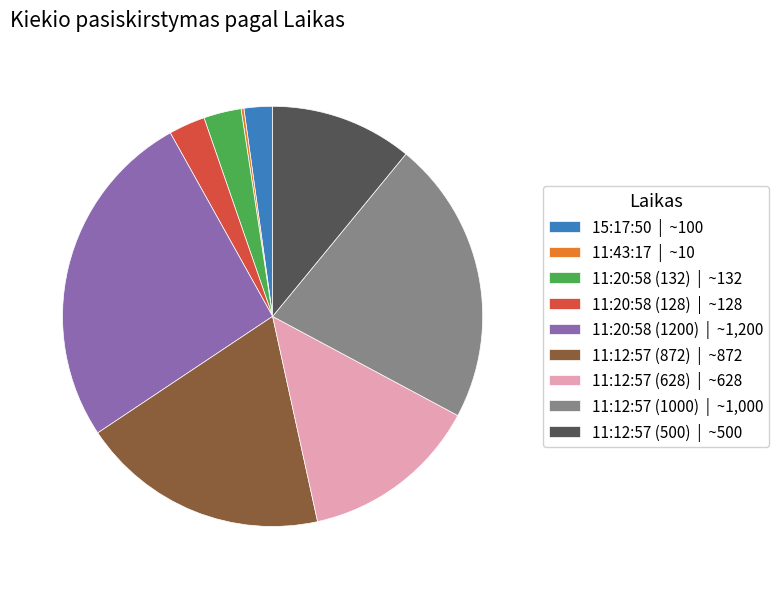

Does any single category account for the majority?

No